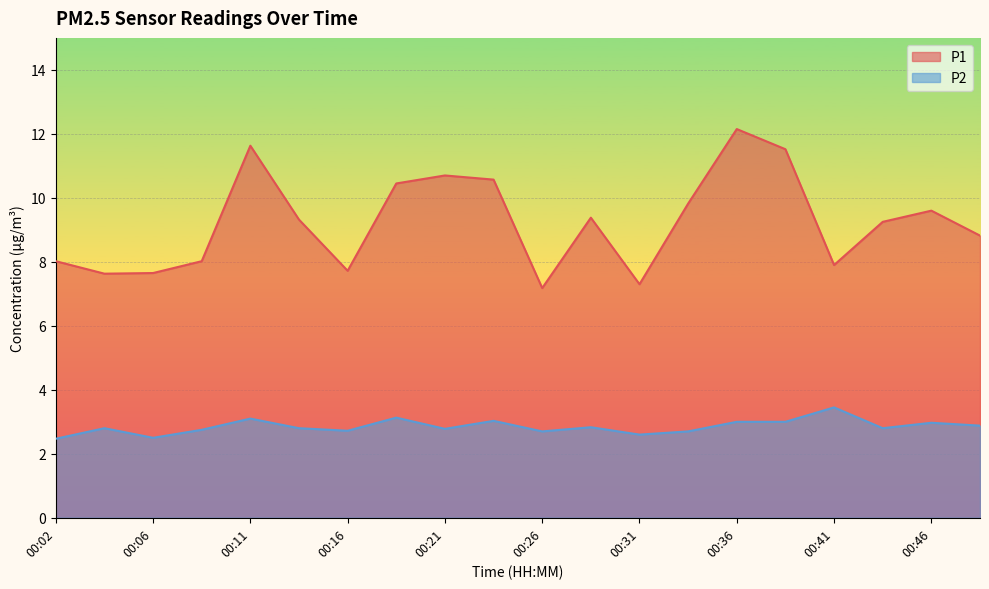

Where is the first local maximum for P1?

00:11